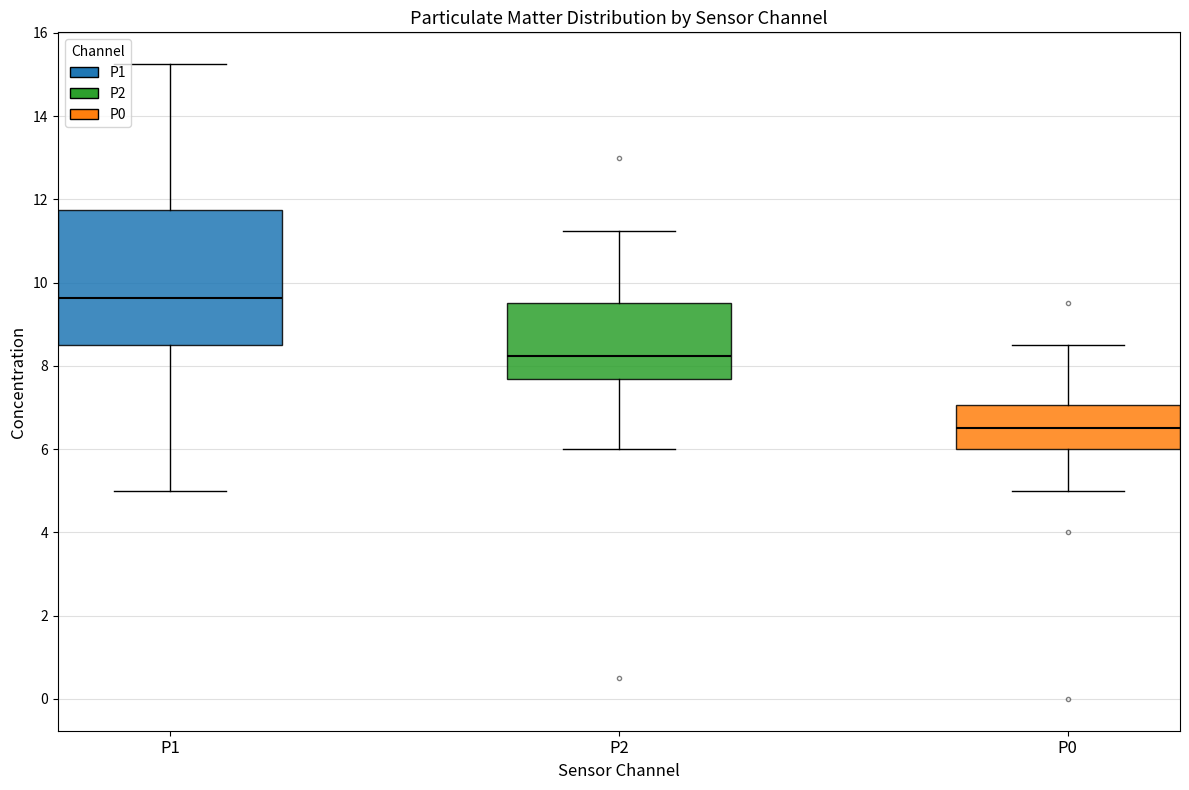

Reading left to right, transcribe this box plot: for each box, give where its median line is, the range the box spans, and where its two whiskers end, as read against the y-axis. The values are not printed on the chart, so give them approximately, as read against the axis.

P1: median 9.6, box 8.6 to 11.8, whiskers 5.0 to 15.2
P2: median 8.2, box 7.6 to 9.6, whiskers 6.0 to 11.2
P0: median 6.6, box 6.0 to 7.0, whiskers 5.0 to 8.6